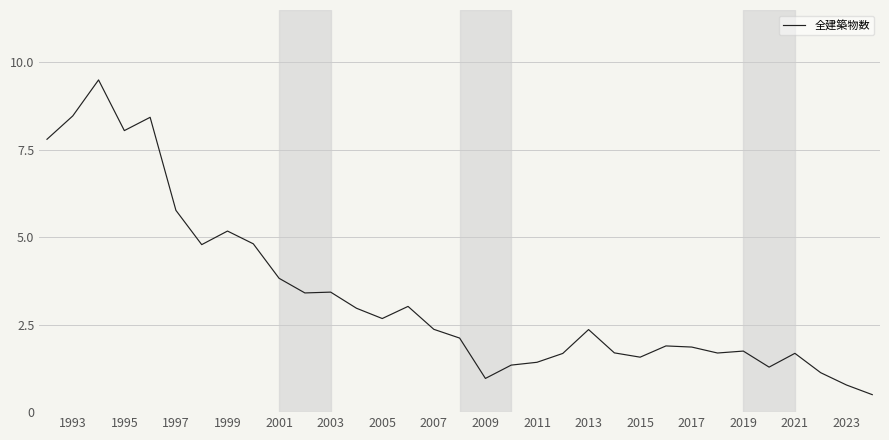

What is the maximum value shown in the chart?

9.5